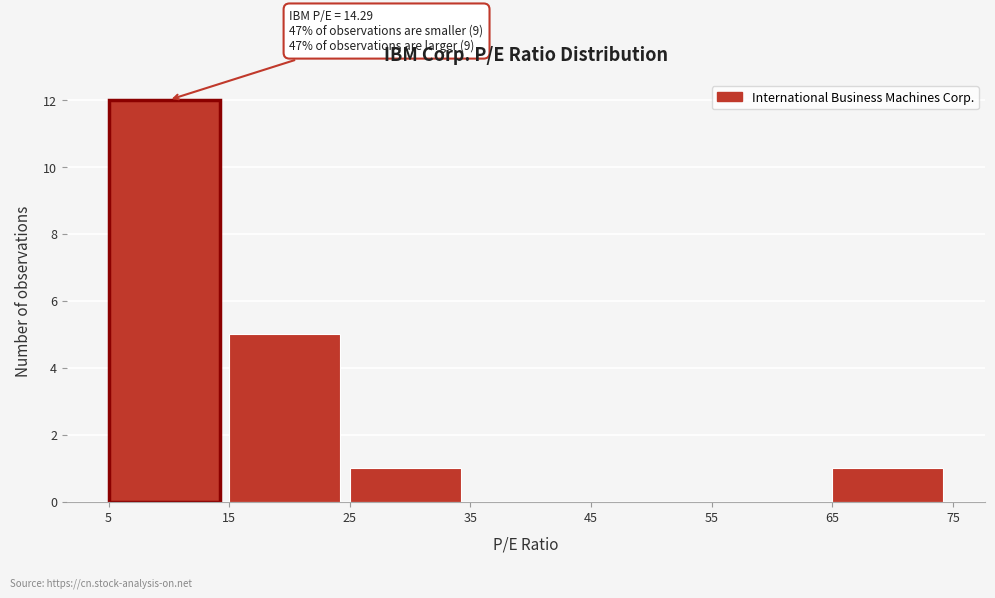

Over which range of the x-axis is the bar tallest?

5 to 15